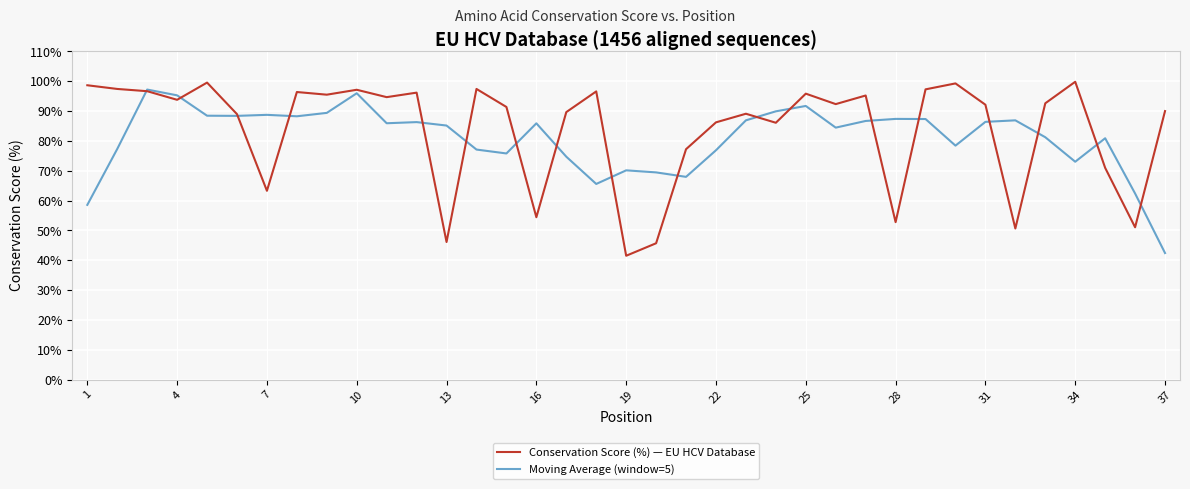

What is the minimum value for Moving Average (window=5)?

42.4